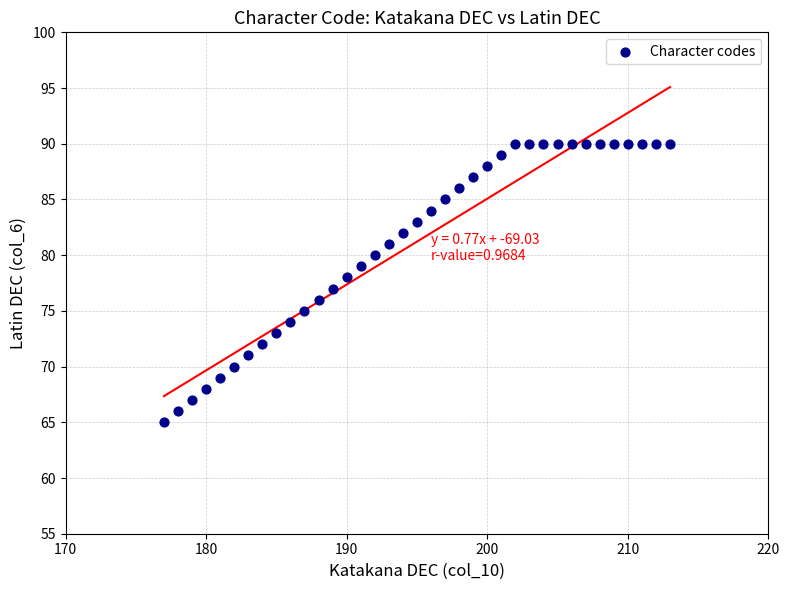

What is the range of Y values (max minus min)?

25